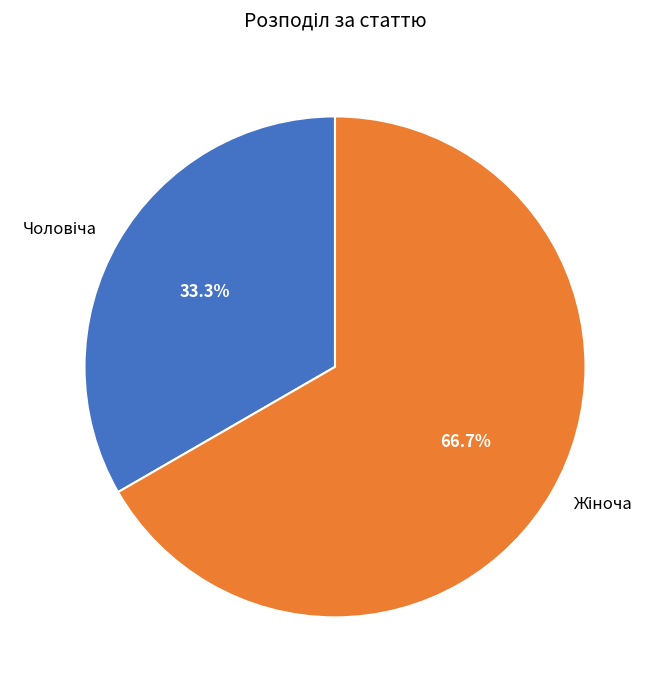

Is there a majority slice in this chart?

Yes